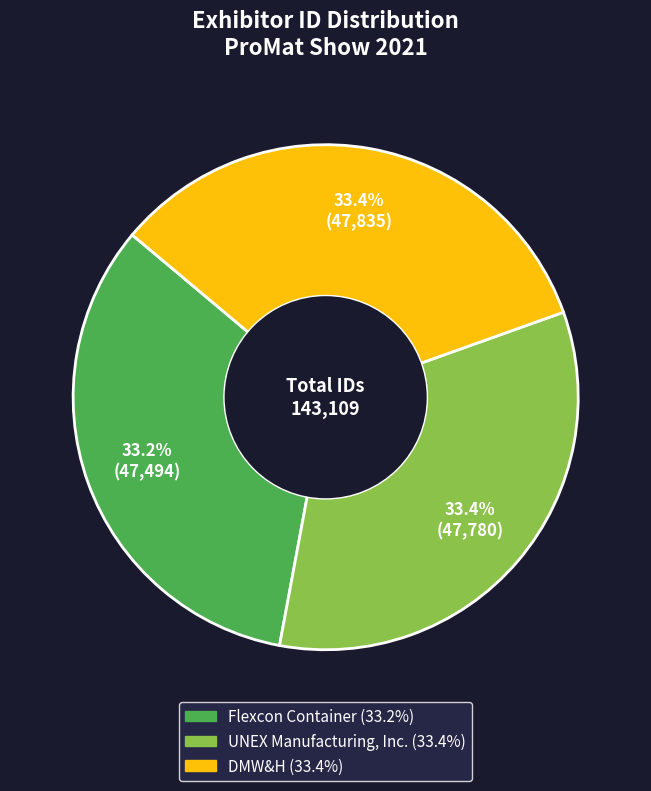

What is the total percentage of DMW&H and UNEX Manufacturing, Inc.?

66.8%